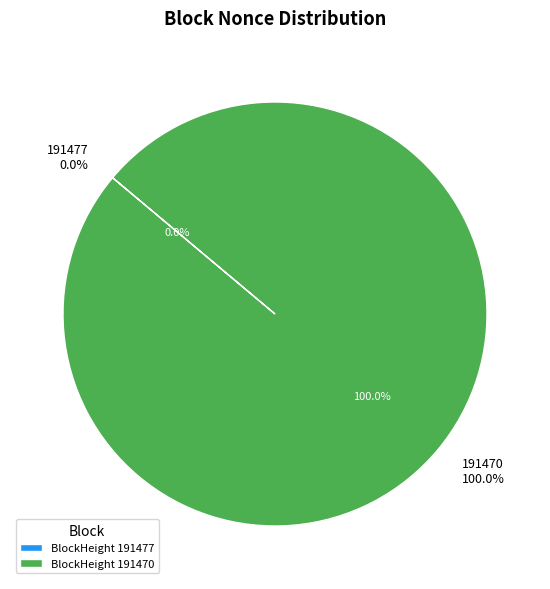

What is the largest slice in the pie chart?

191470